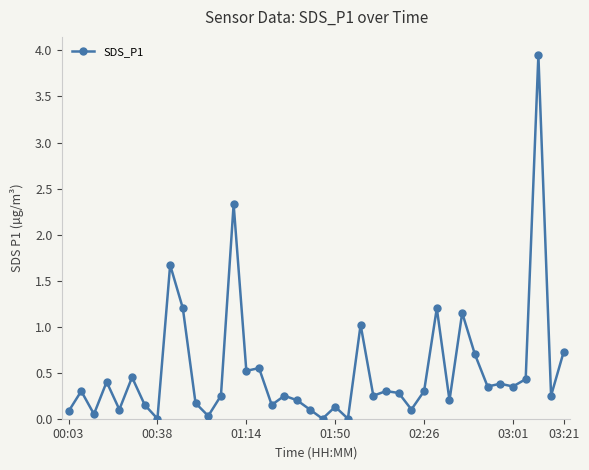

What is the sum of all values?

21.0